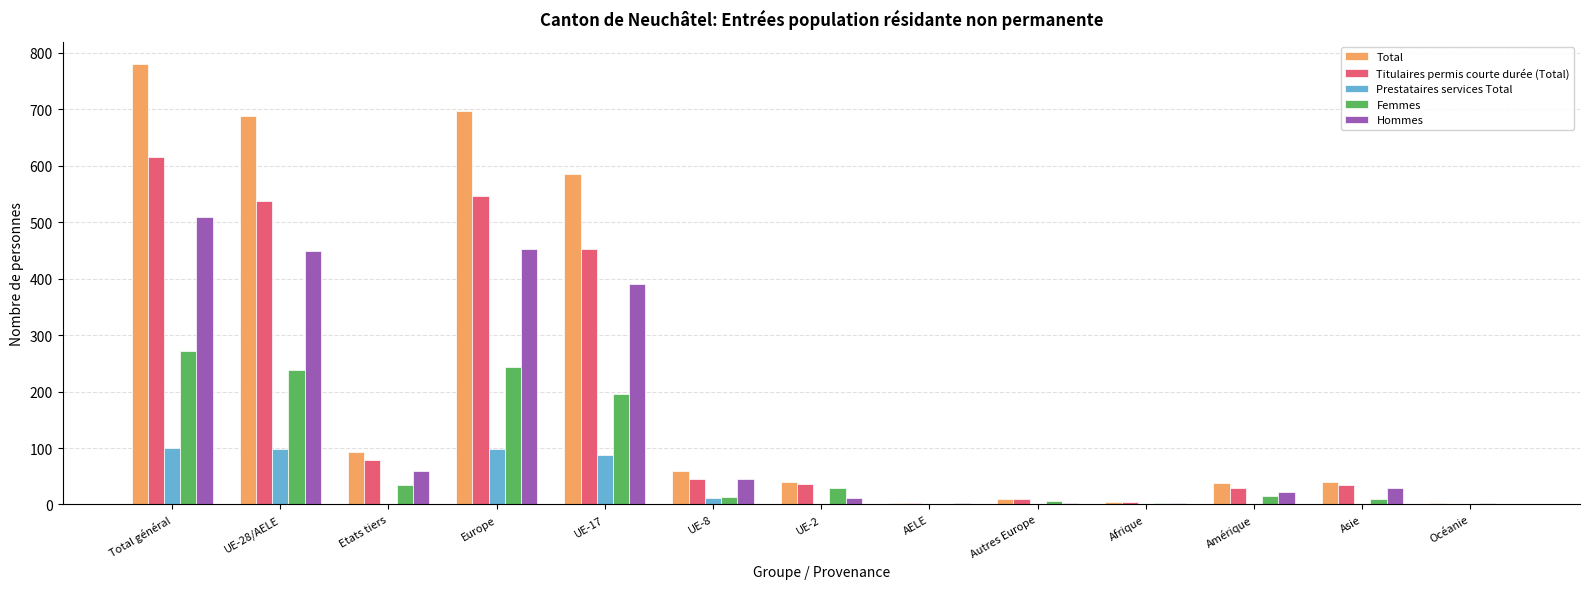

Which series has the largest range (max minus min)?

Total